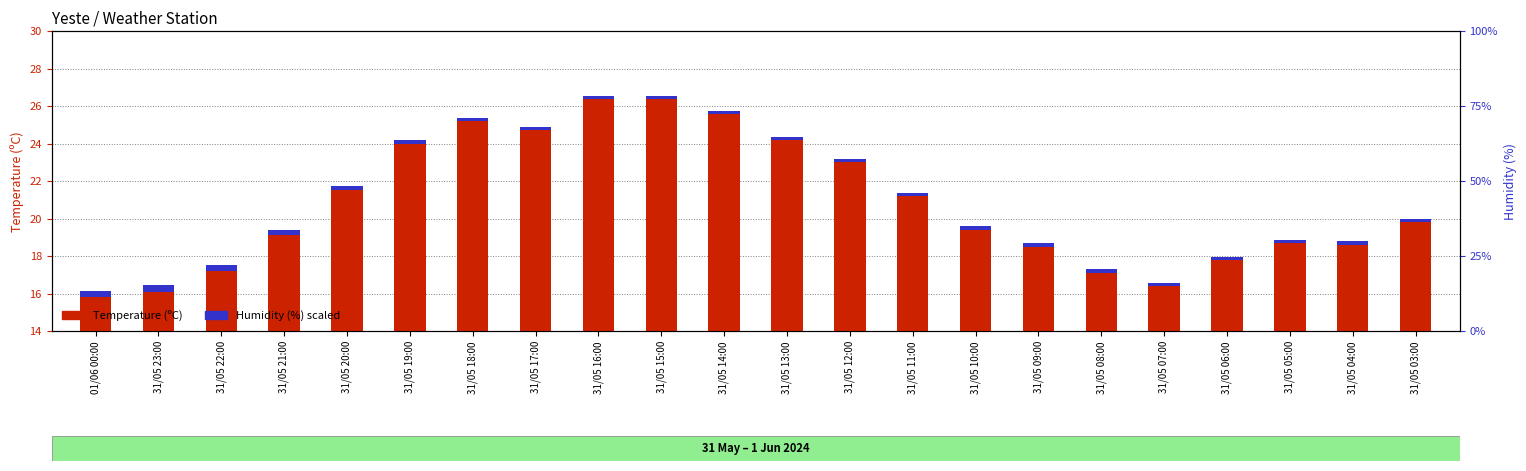

What is the label of the 11th bar from the left?

31/05 14:00